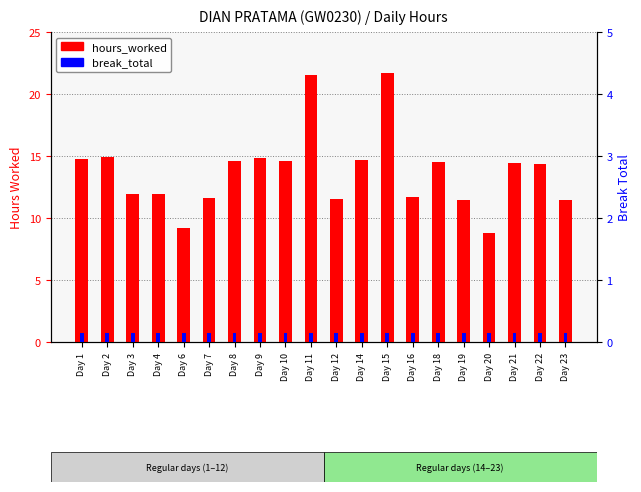

Reading left to right, extract all data points from this chart.

hours_worked: Day 1=14.8	Day 2=14.9	Day 3=11.9	Day 4=11.9	Day 6=9.2	Day 7=11.6	Day 8=14.6	Day 9=14.8	Day 10=14.6	Day 11=21.5	Day 12=11.5	Day 14=14.6	Day 15=21.7	Day 16=11.7	Day 18=14.6	Day 19=11.5	Day 20=8.8	Day 21=14.4	Day 22=14.4	Day 23=11.4
break_total: Day 1=0.1	Day 2=0.1	Day 3=0.1	Day 4=0.1	Day 6=0.1	Day 7=0.1	Day 8=0.1	Day 9=0.1	Day 10=0.1	Day 11=0.1	Day 12=0.1	Day 14=0.1	Day 15=0.1	Day 16=0.1	Day 18=0.1	Day 19=0.1	Day 20=0.1	Day 21=0.1	Day 22=0.1	Day 23=0.1